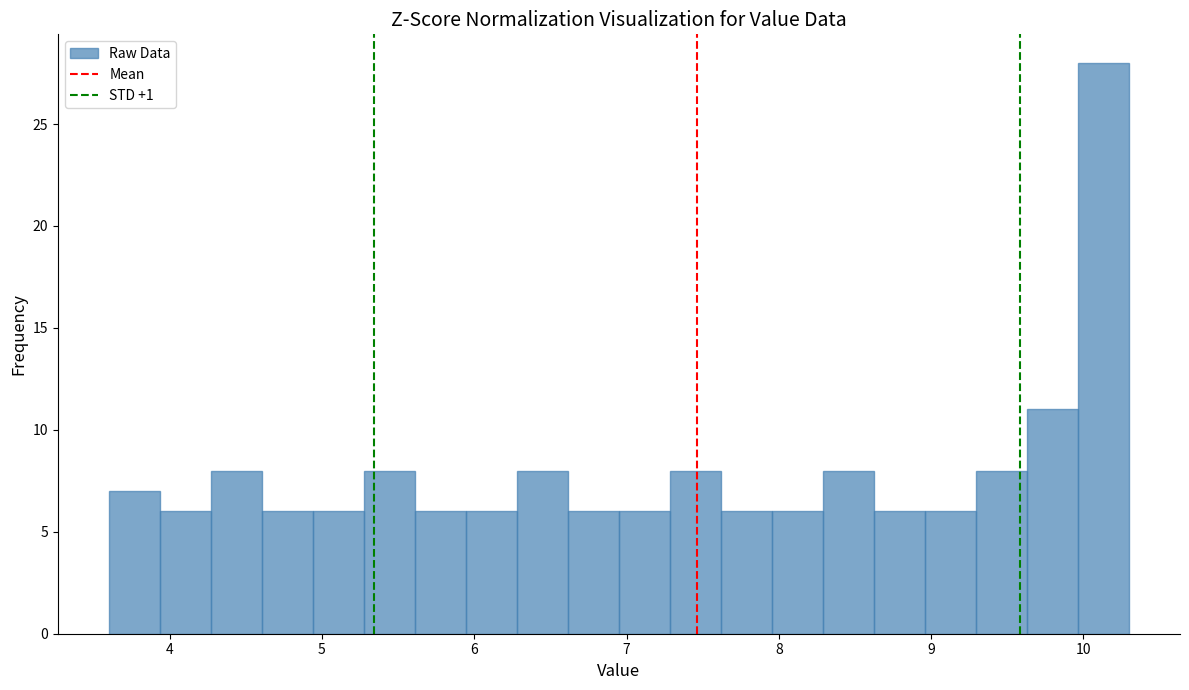

Read against the x-axis, roughly where is the centre of the tallest bar?

10.1